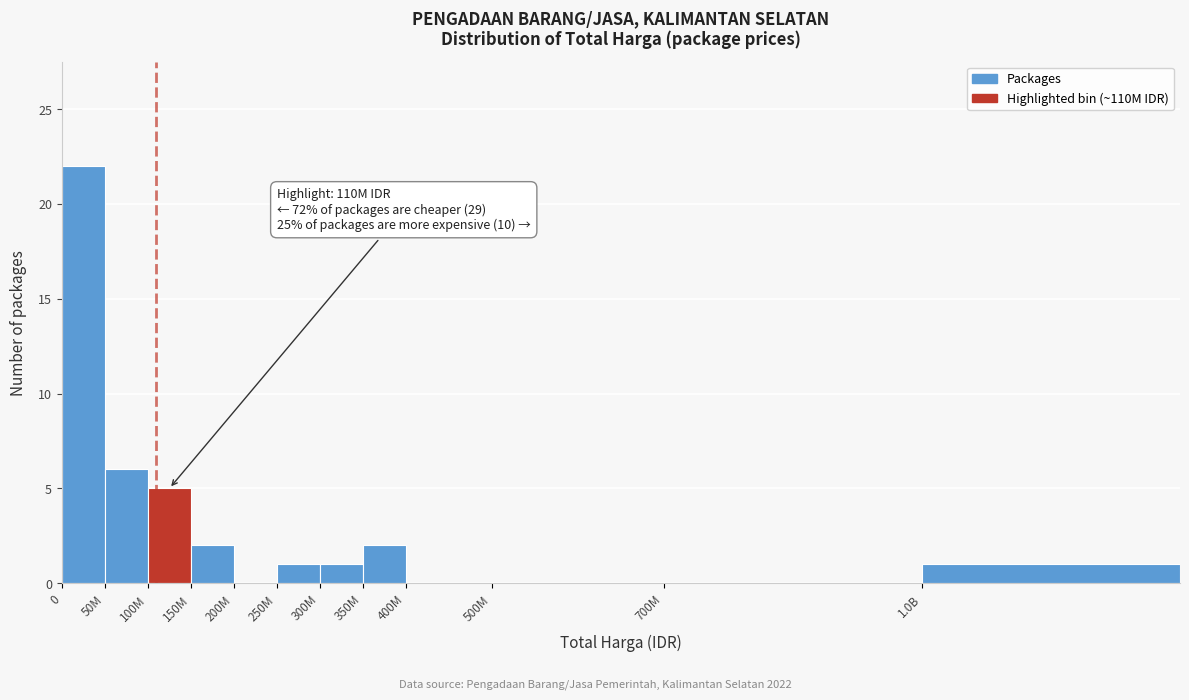

Reading left to right, transcribe all the data shown in this chart.

0=22	50M=6	100M=5	150M=2	200M=0	250M=1	300M=1	350M=2	400M=0	500M=0	700M=0	1.0B=1